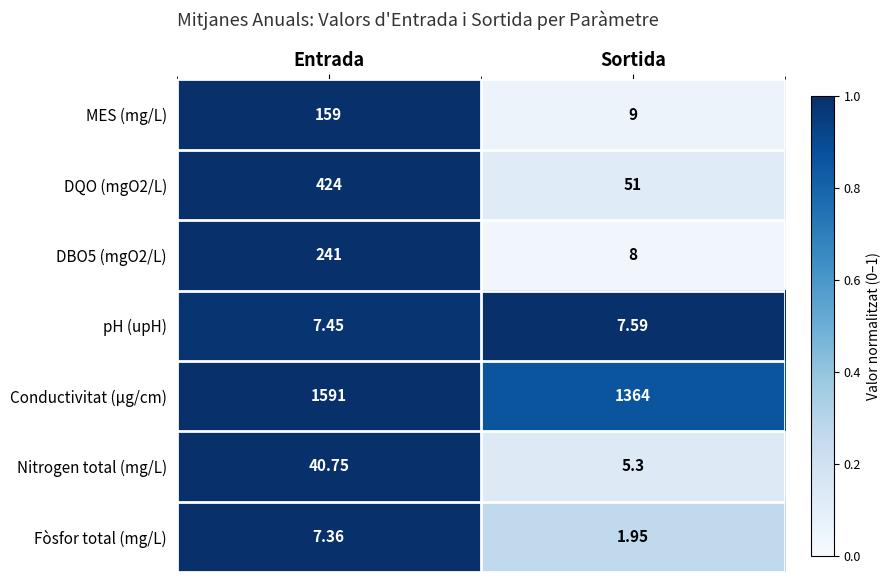

Rank the categories by DBO5 (mgO2/L) value from highest to lowest.

Entrada, Sortida